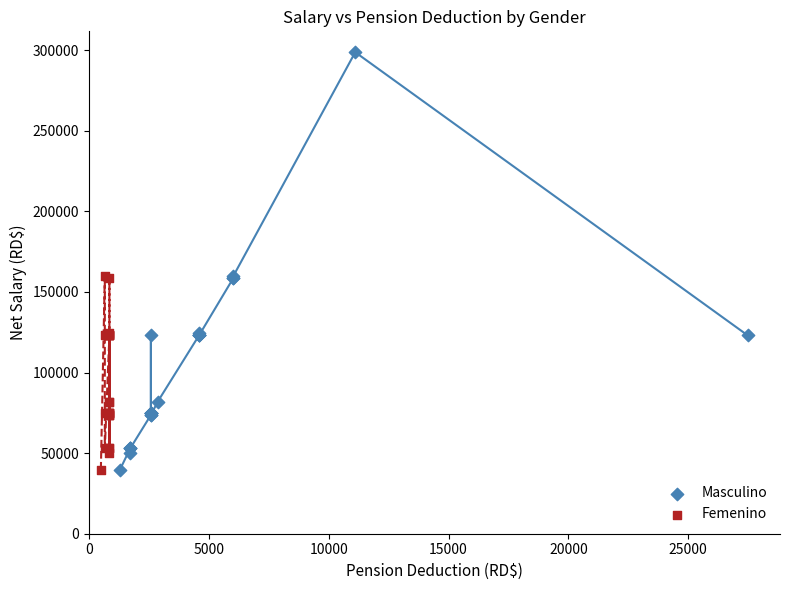

Which series has the widest spread of Y values?

Masculino